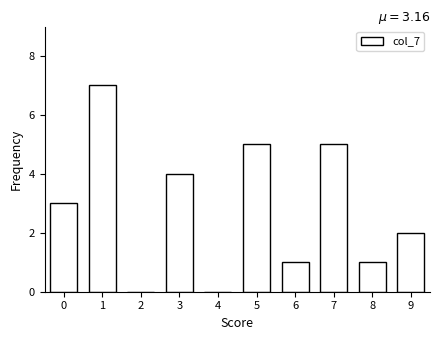

Reading left to right, transcribe all the data shown in this chart.

0=3	1=7	2=0	3=4	4=0	5=5	6=1	7=5	8=1	9=2